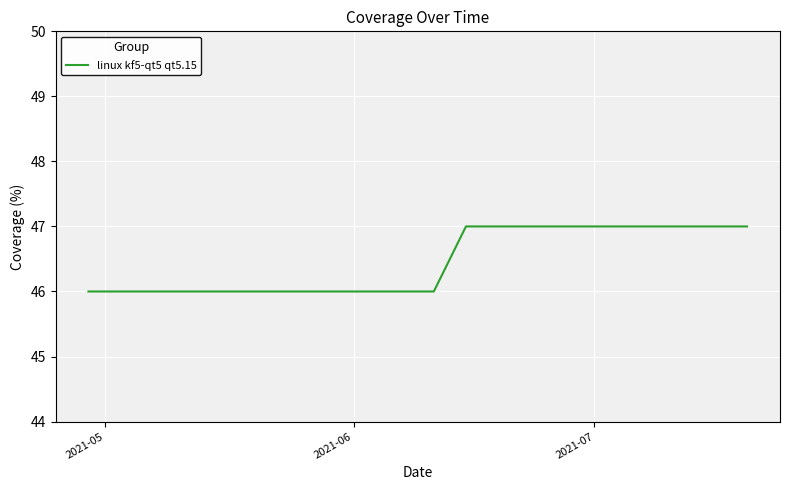

What is the minimum value shown in the chart?

46